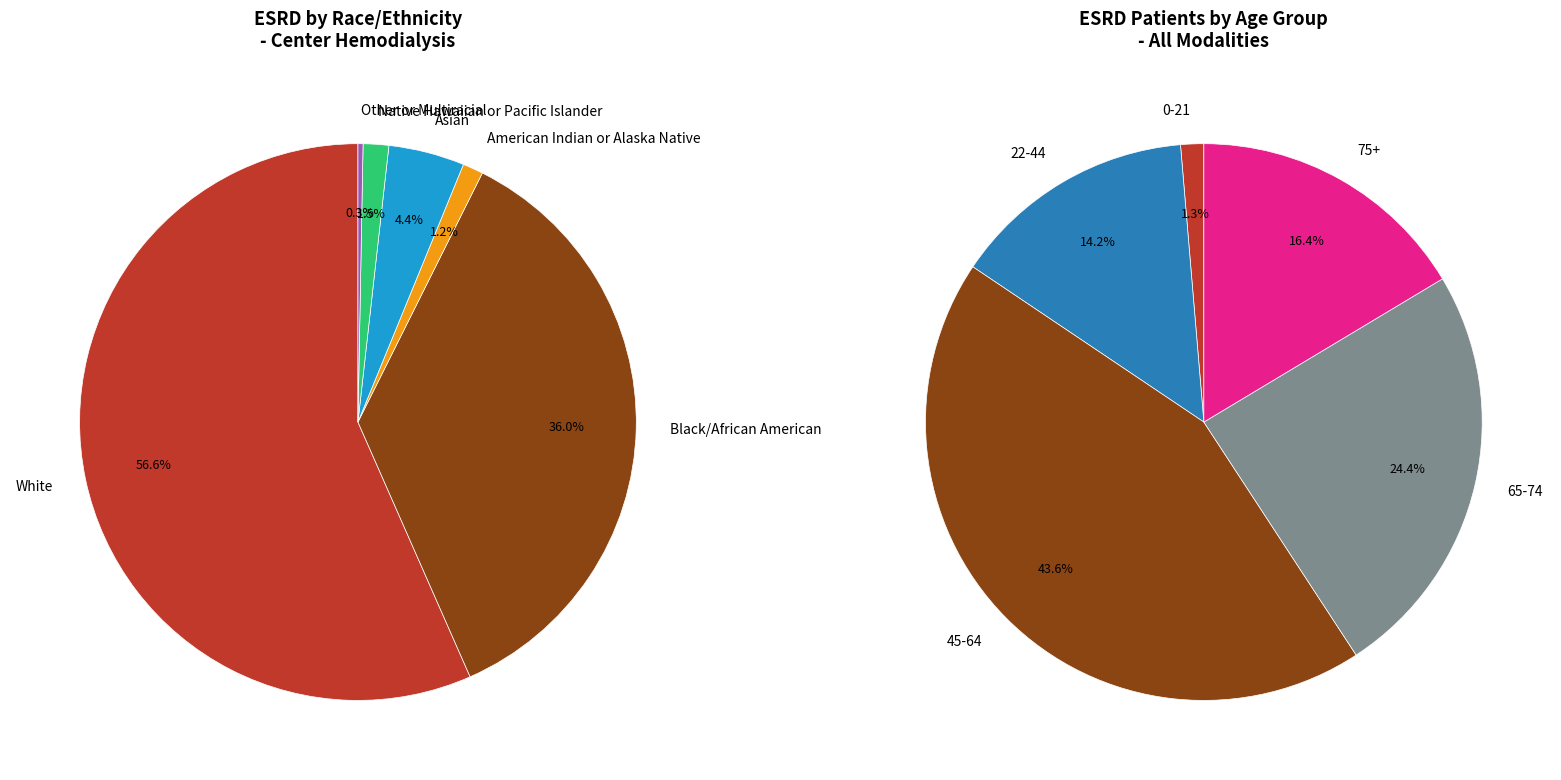

What is the change in value from White to Black/African American?

-92184